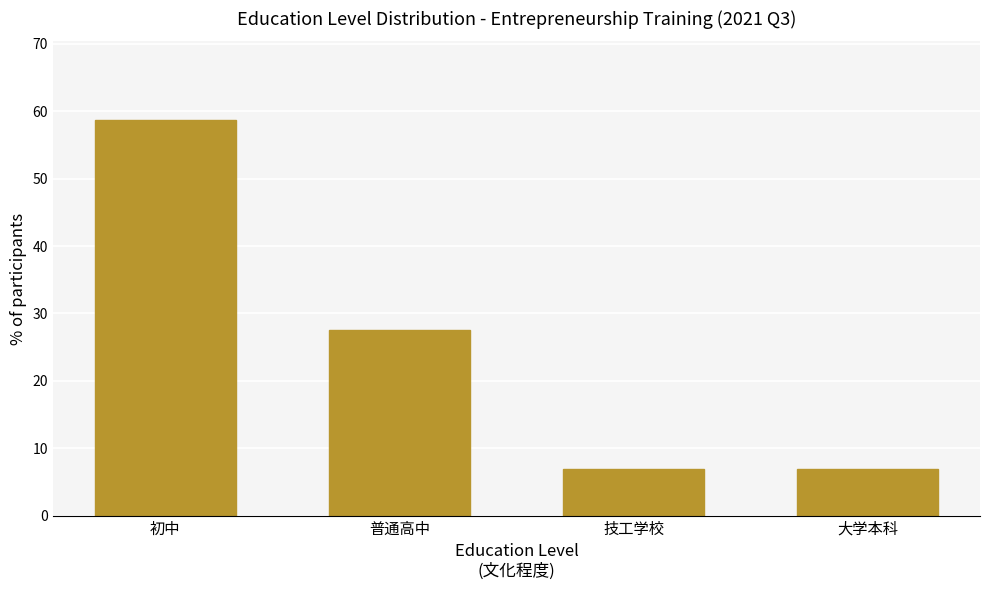

Reading left to right, transcribe all the data shown in this chart.

58.6	27.6	6.9	6.9